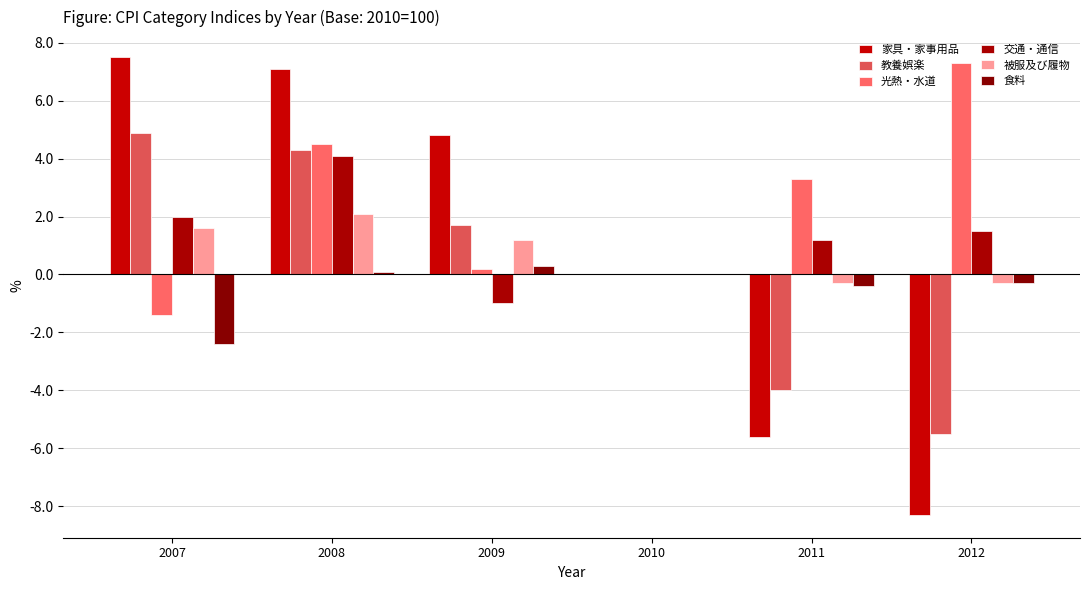

How many groups of bars are there?

6